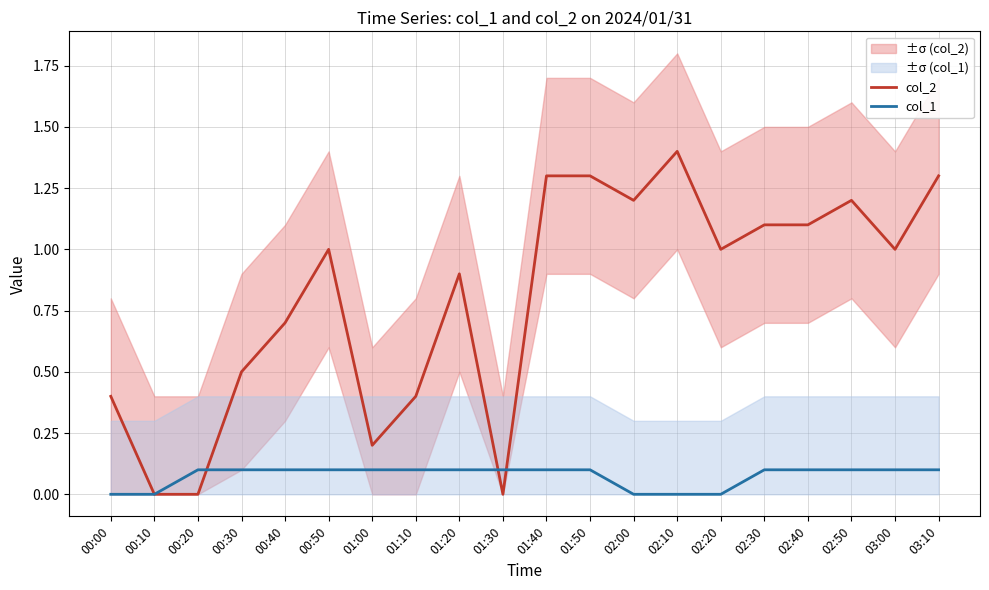

What is the maximum value shown in the chart?

1.4